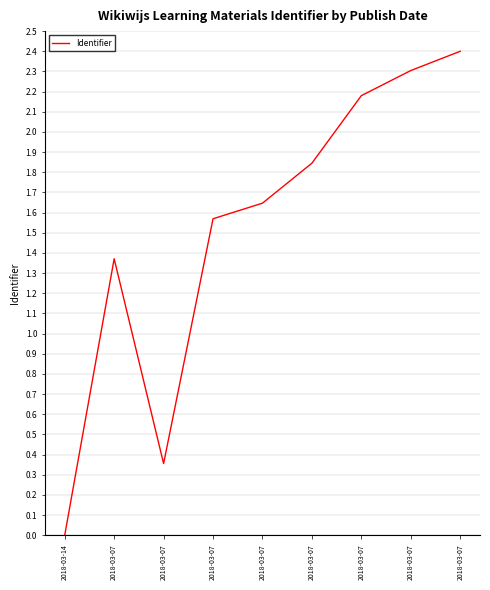

What is the change in value from 2018-03-07 to 2018-03-07?

+0.9